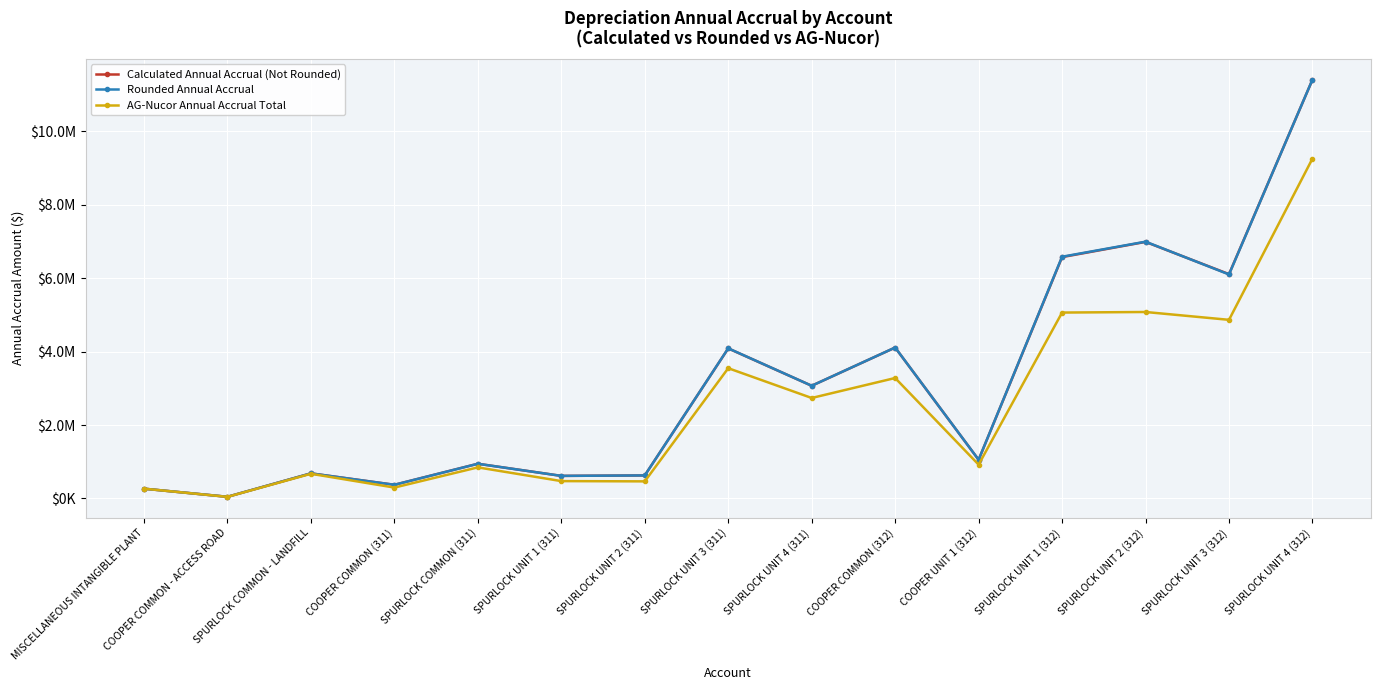

True or false: AG-Nucor Annual Accrual Total and Calculated Annual Accrual (Not Rounded) cross at least once.

False